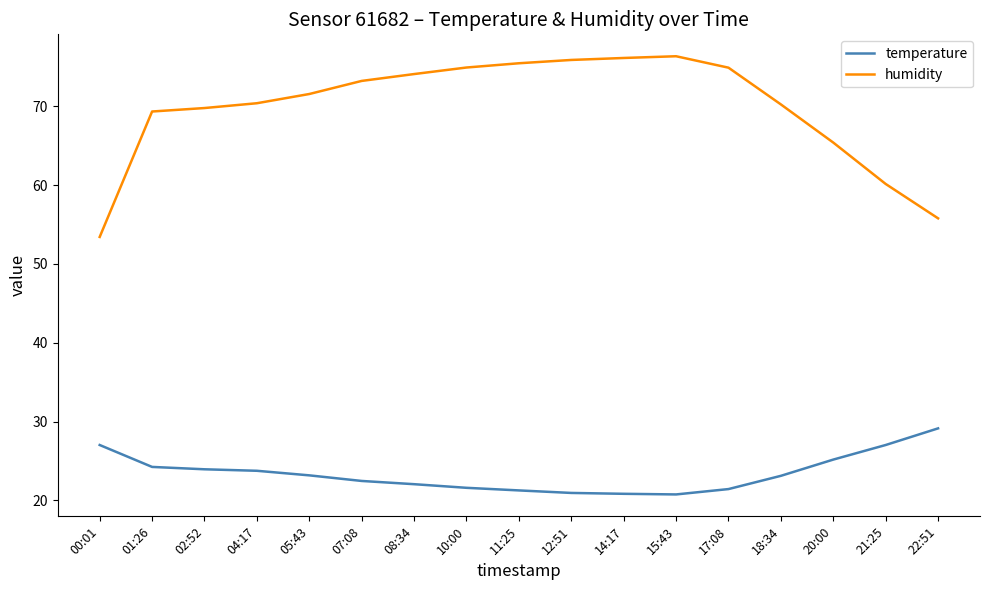

What is the difference between the maximum and minimum values in the humidity series?

22.9